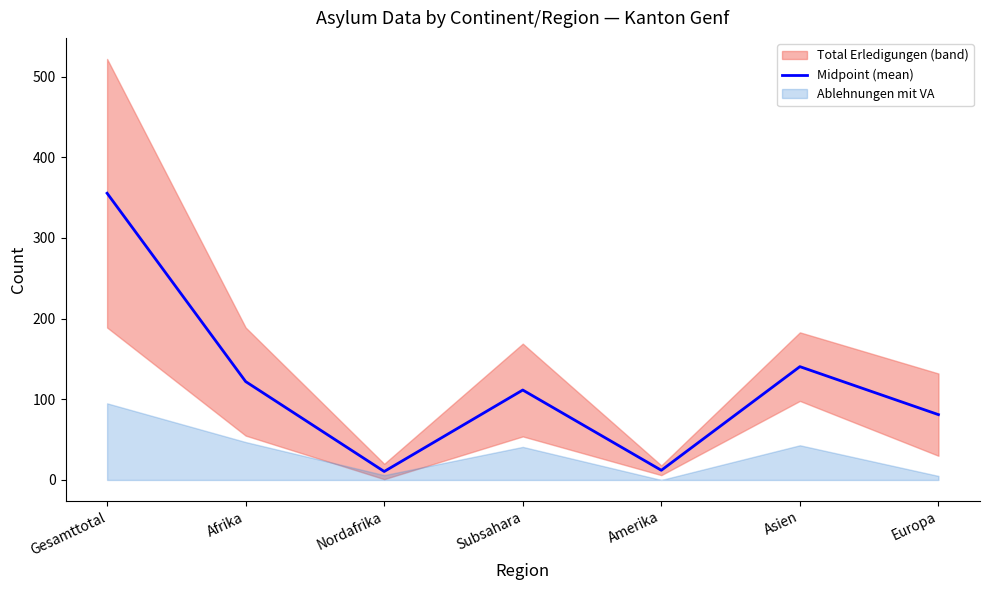

What is the value of the 2nd point from the left?

122.0